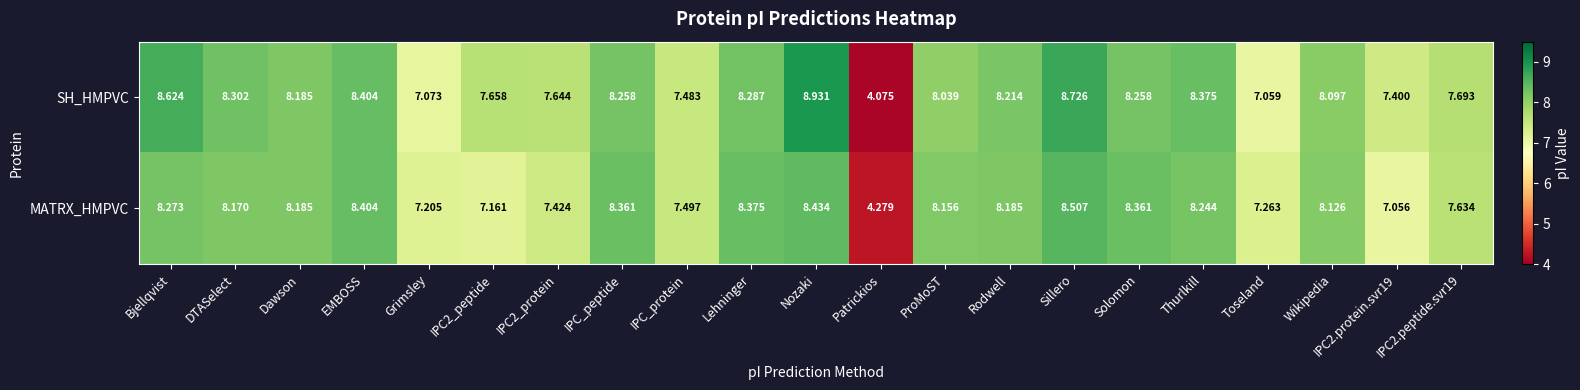

Which label corresponds to the smallest value in the chart?

Patrickios